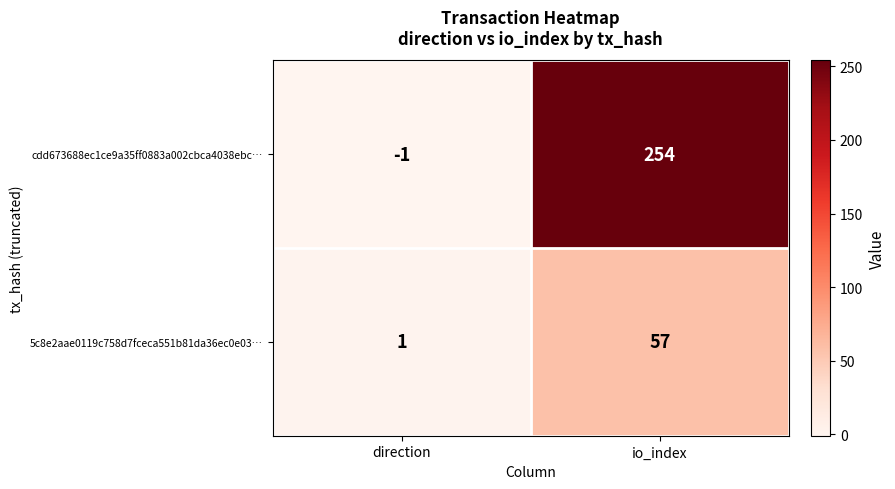

Which category has the lowest value in the cdd673688ec1ce9a35ff0883a002cbca4038ebc… series?

direction